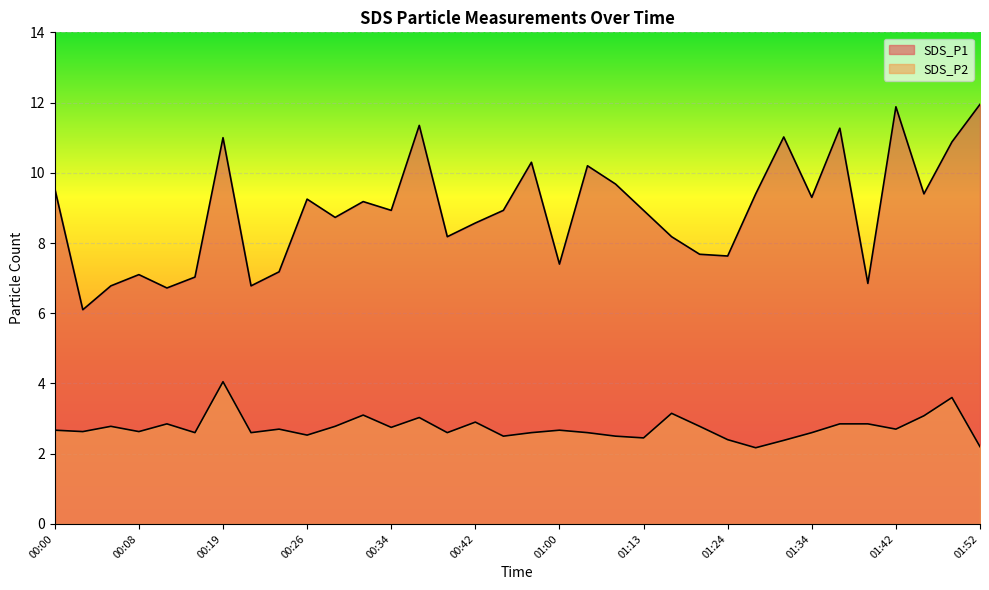

At which category is the sum across all series the highest?

00:19